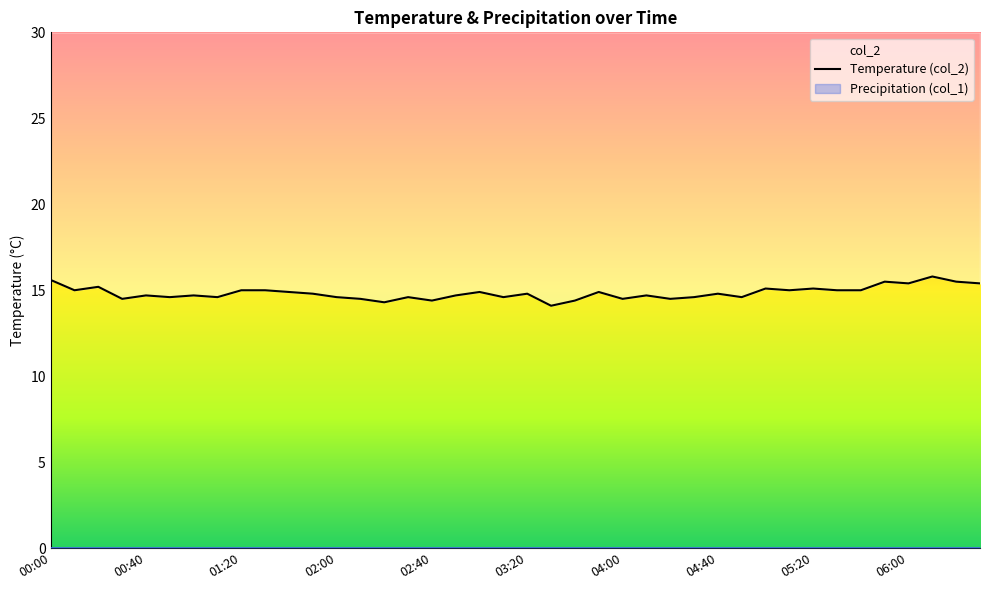

What is the sum of all values?

593.9